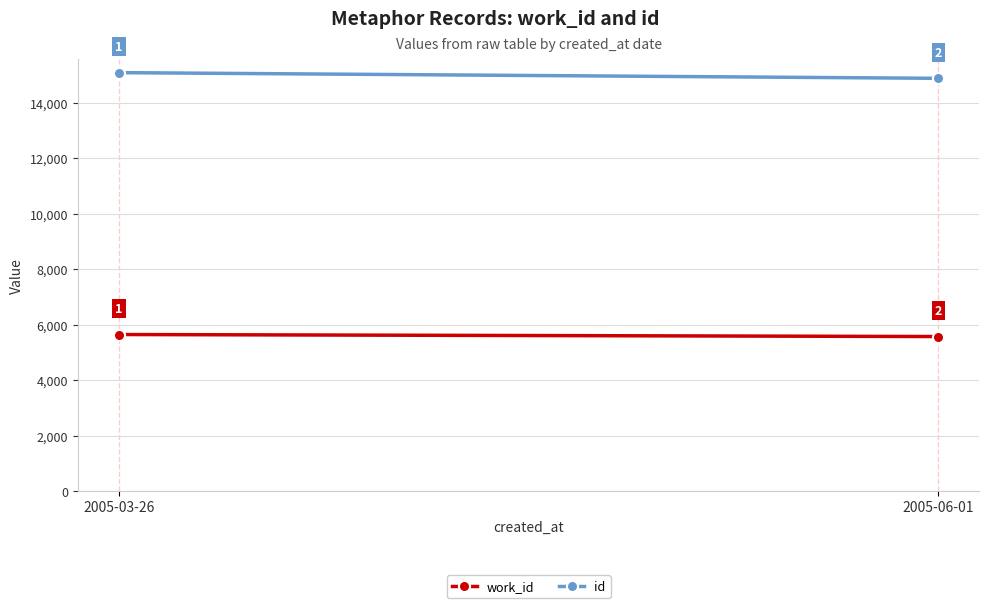

What are all the series names shown in the legend?

work_id, id